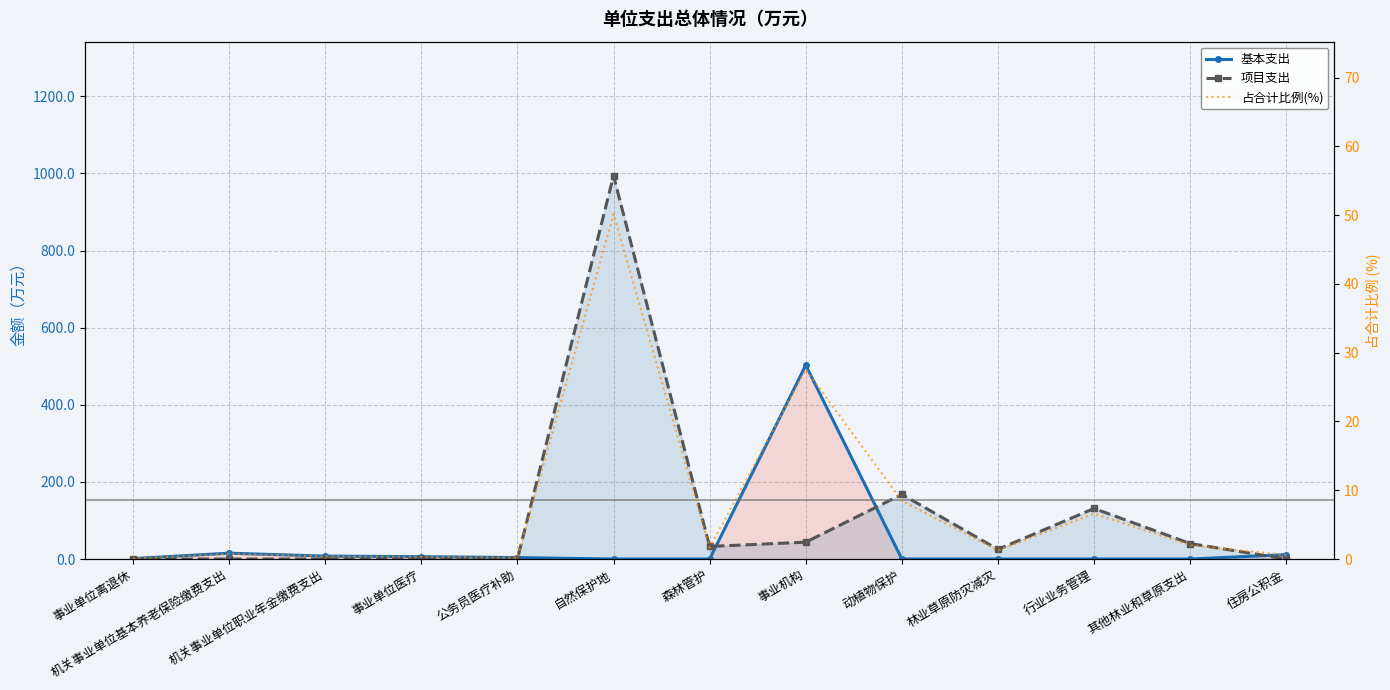

What is the difference between the maximum and minimum values in the 基本支出 series?

502.6